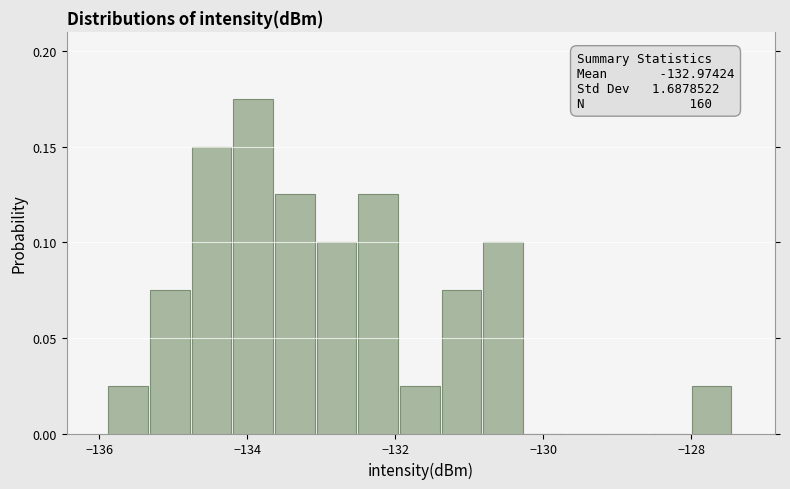

Around what value on the x-axis is the tallest bar? Give the approximate position of its centre, as read against the axis.

-134.0